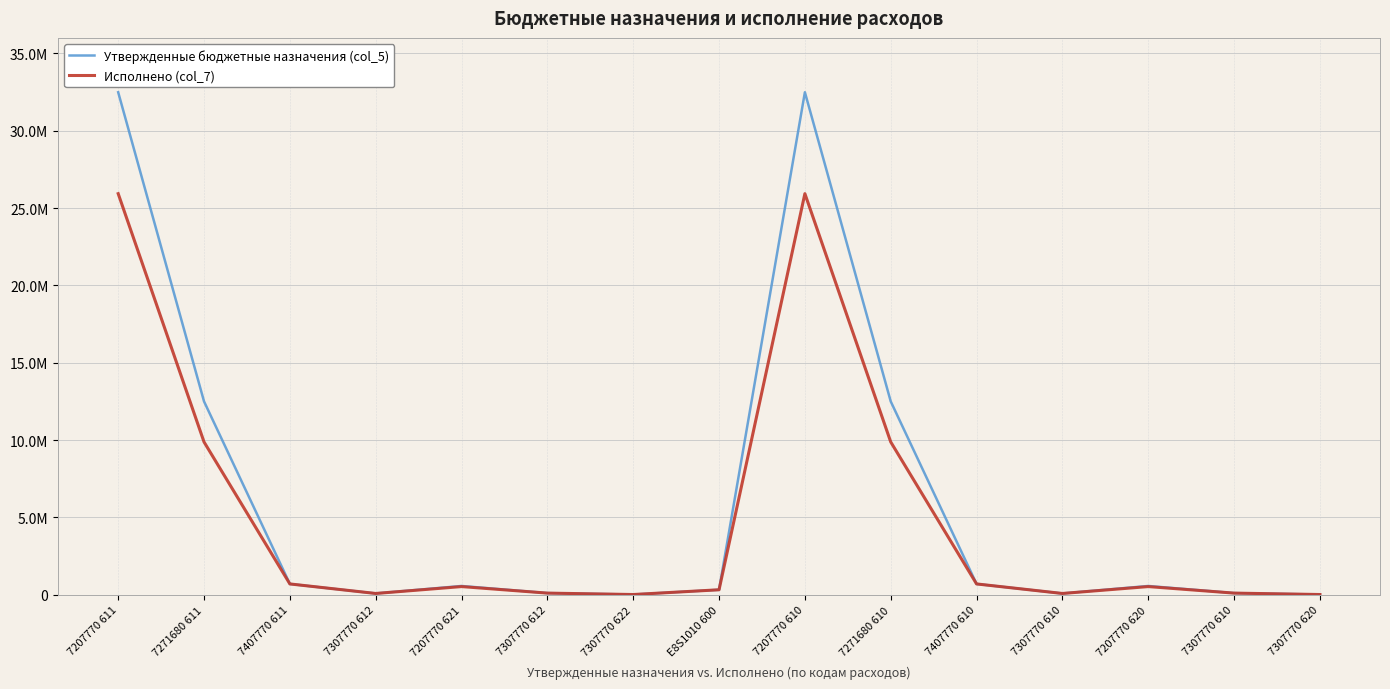

What is the label of the 11th point from the left?

7407770 610